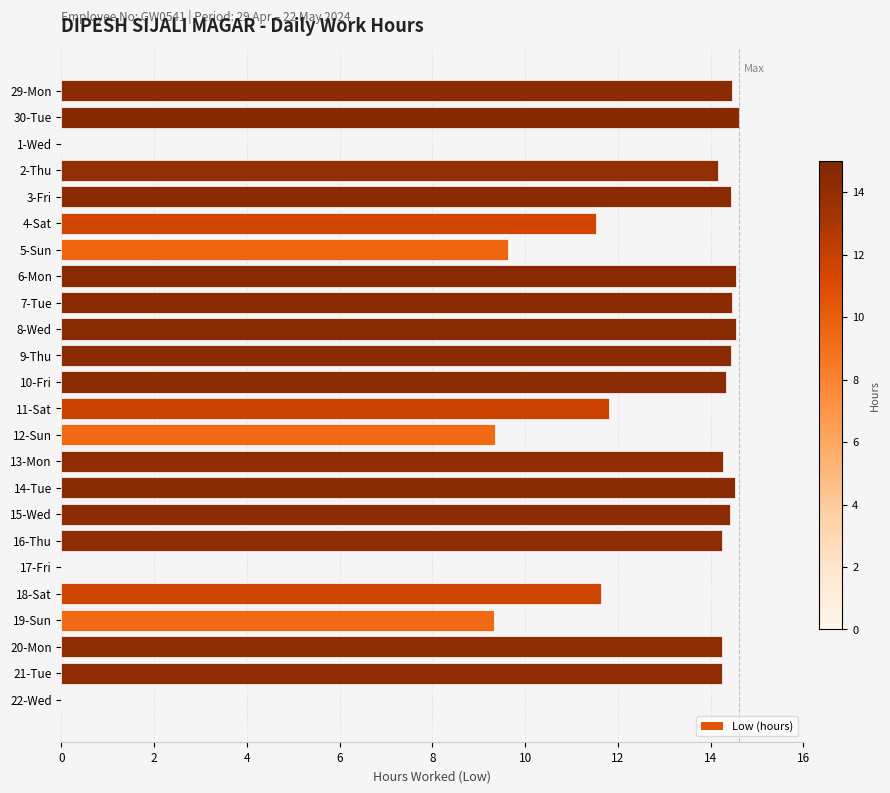

True or false: the data shows 5.4 at 17-Fri.

False